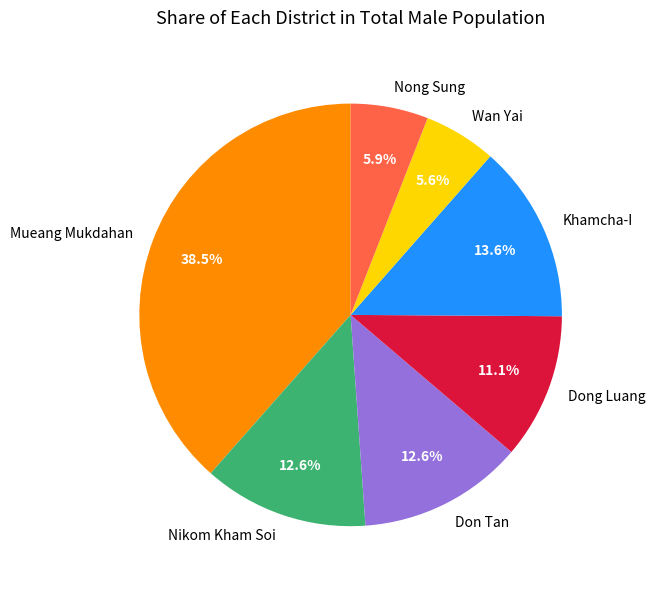

To the nearest percent, what is the difference between the largest and smallest slice percentages?

33%